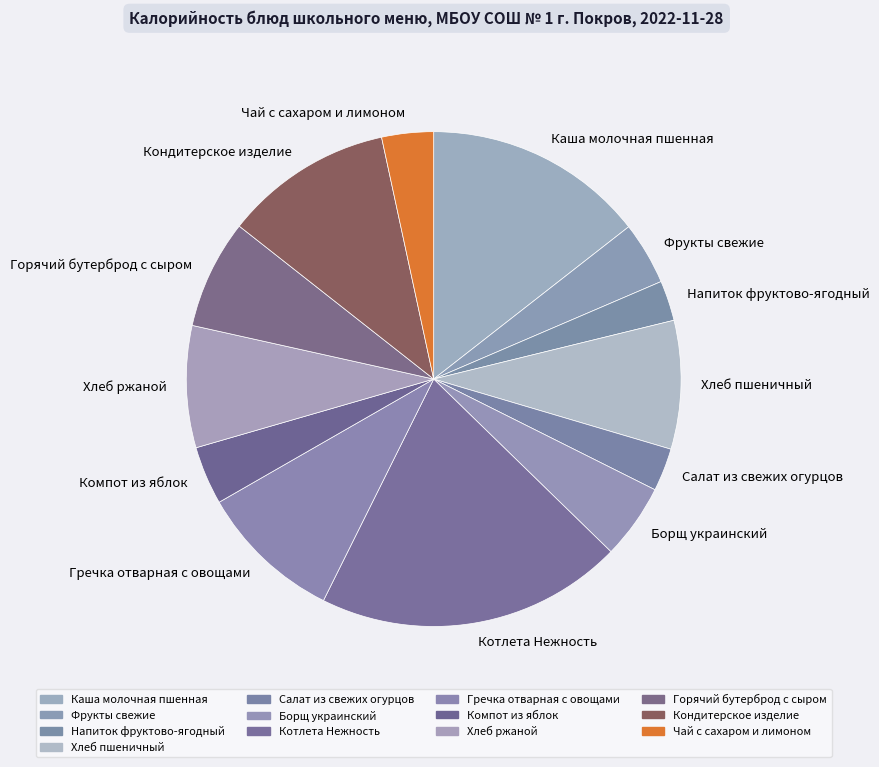

Do Горячий бутерброд с сыром and Борщ украинский together represent more than half of the pie?

No